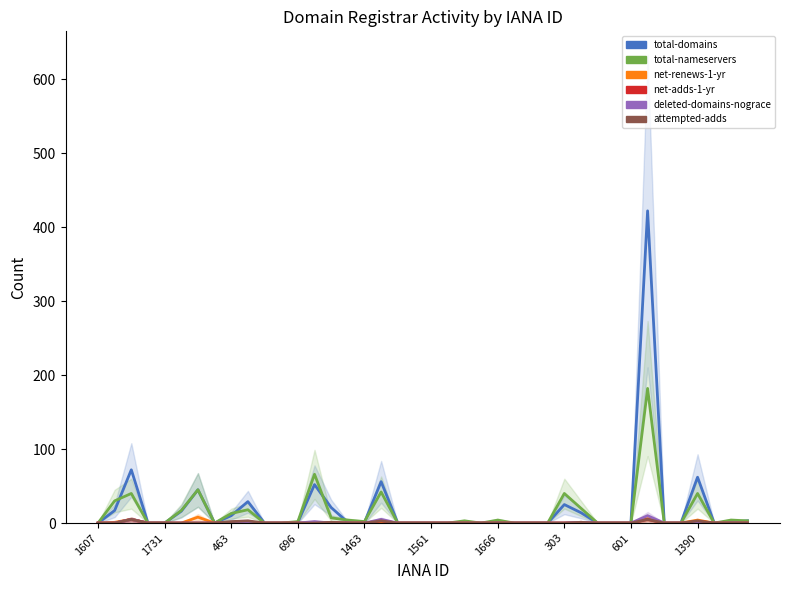

How many distinct data groups are displayed?

6